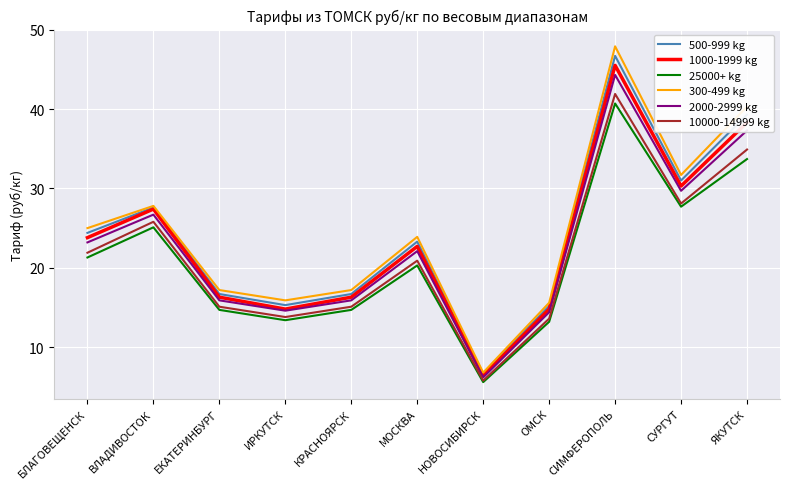

What is the spread (max minus min) of values at ЯКУТСК?

6.6